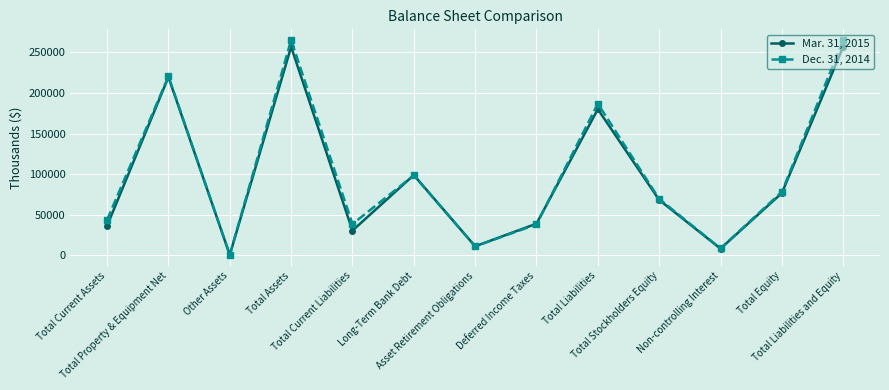

True or false: Dec. 31, 2014 has more than 2 interior local peaks.

True